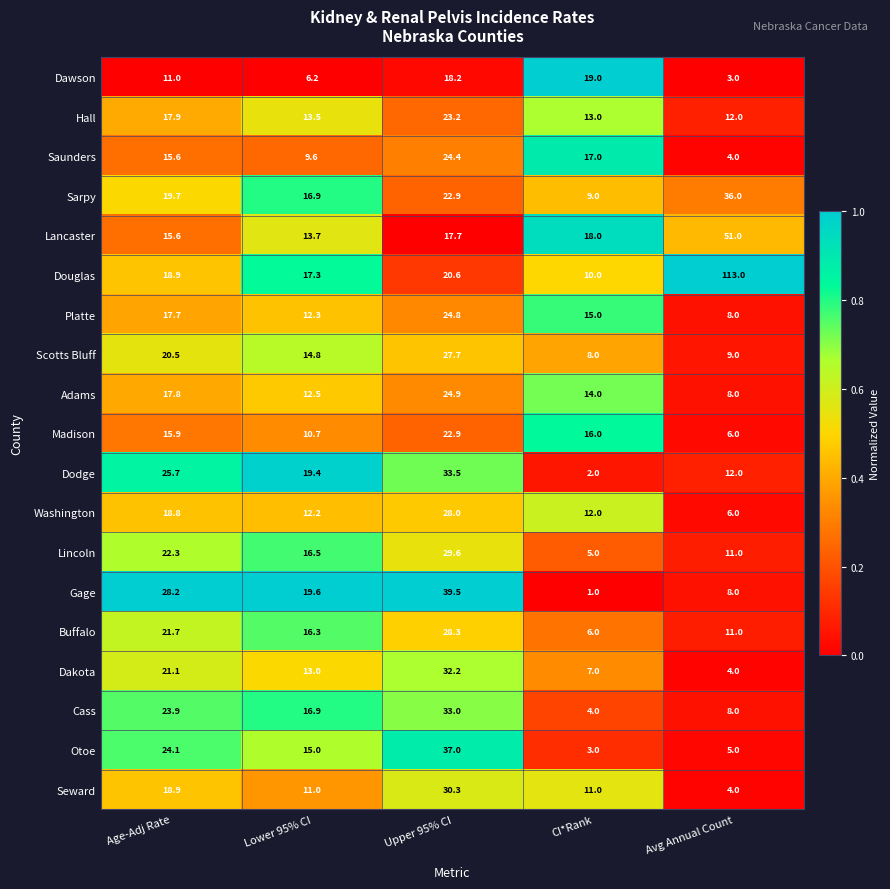

The value of Cass at Age-Adj Rate is 23.9. True or false?

True